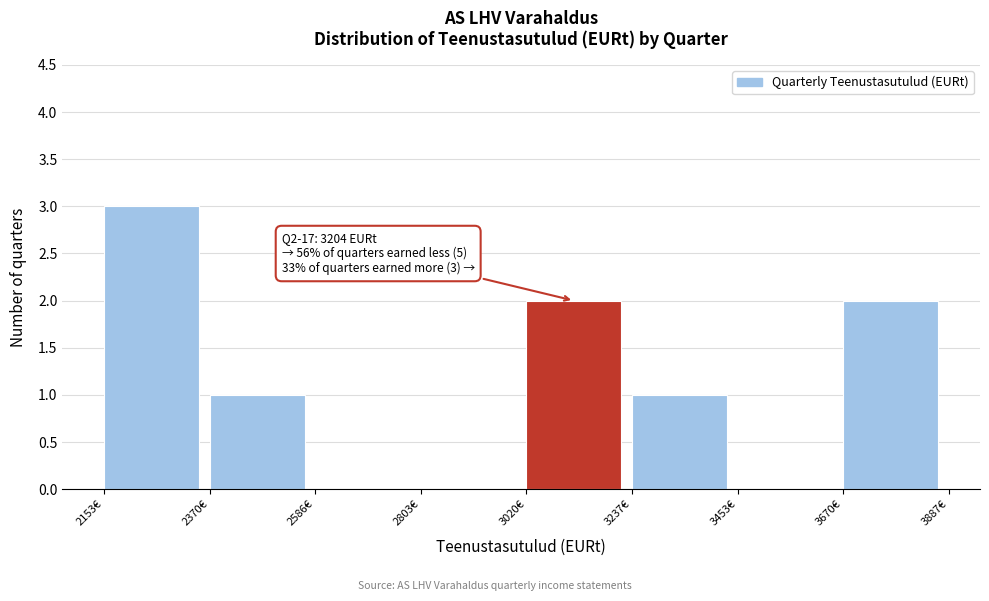

Over which range of the x-axis is the bar tallest?

2150 to 2350